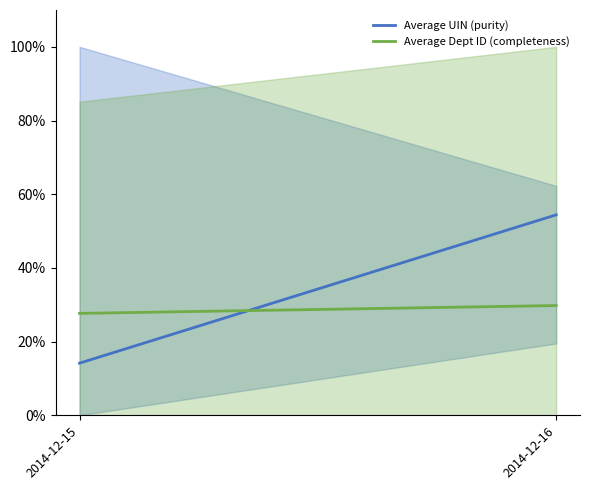

Count the number of categories in the chart.

2